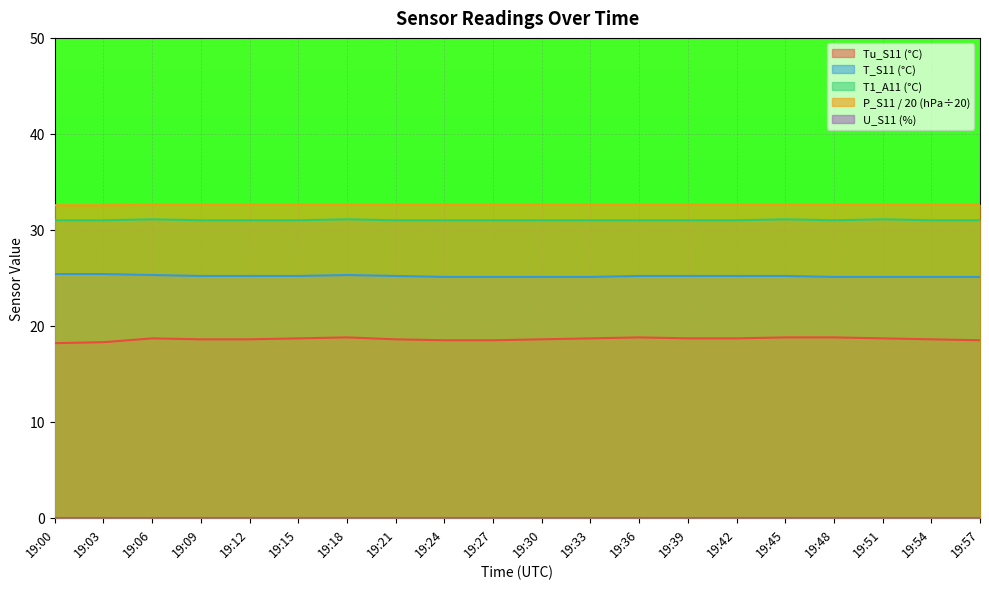

Which series changed the most between 19:03 and 19:39?

Tu_S11